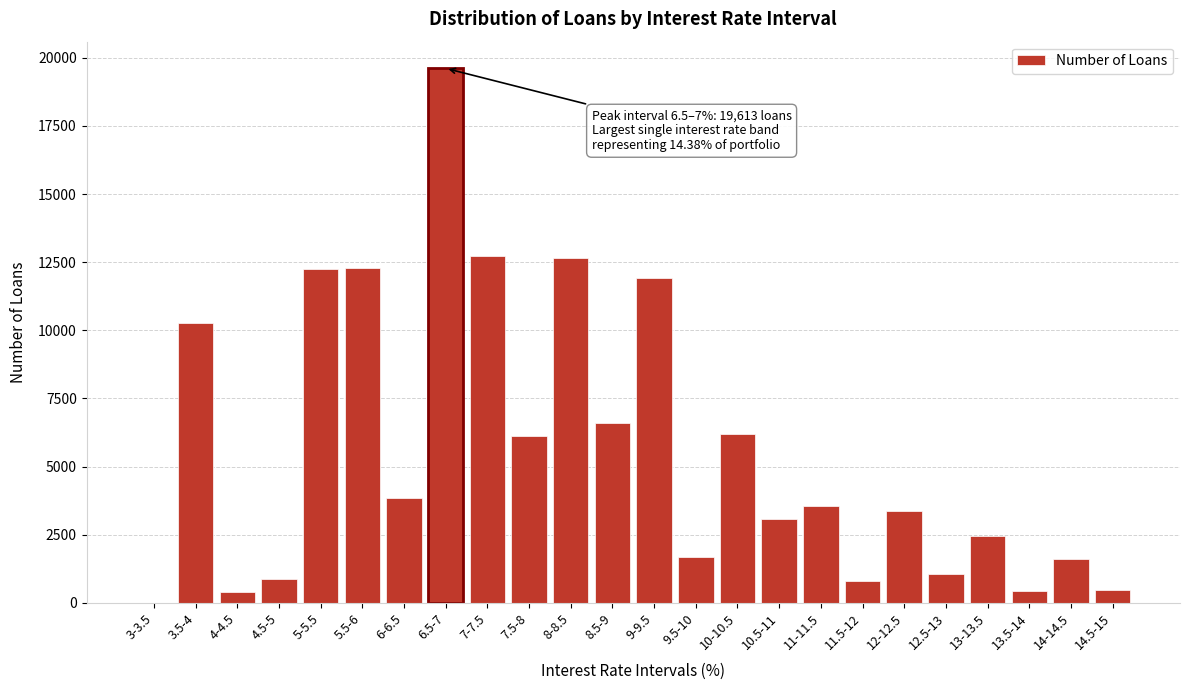

What is the greatest value displayed?

19613